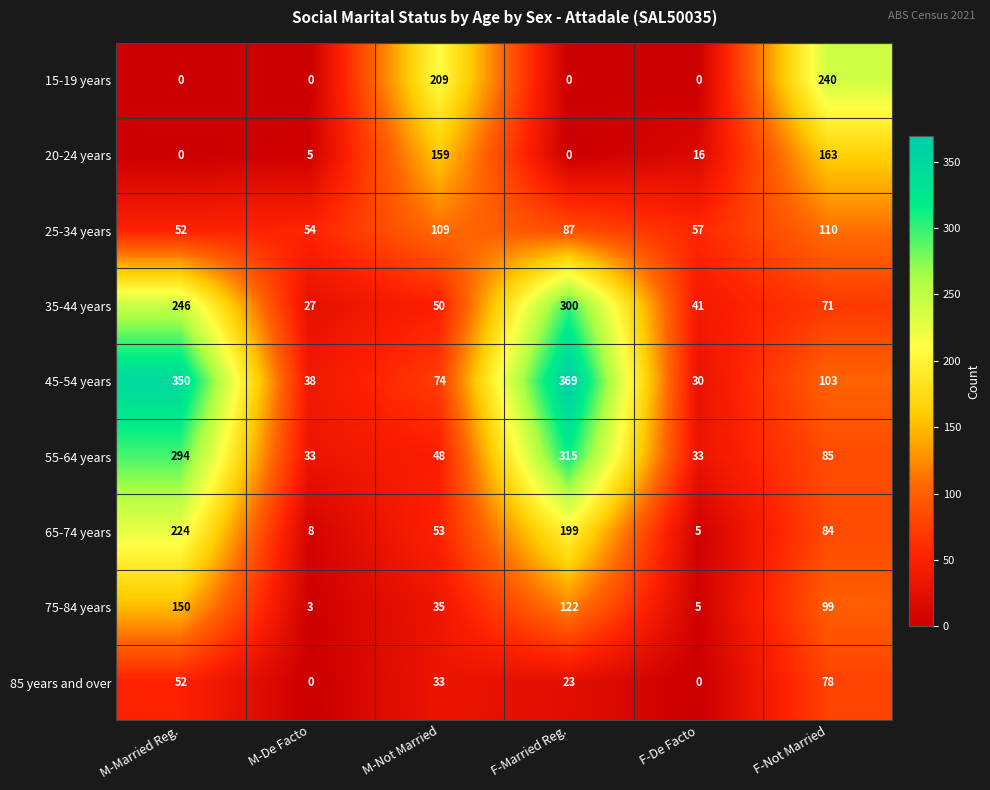

How many data points does each series have?

6